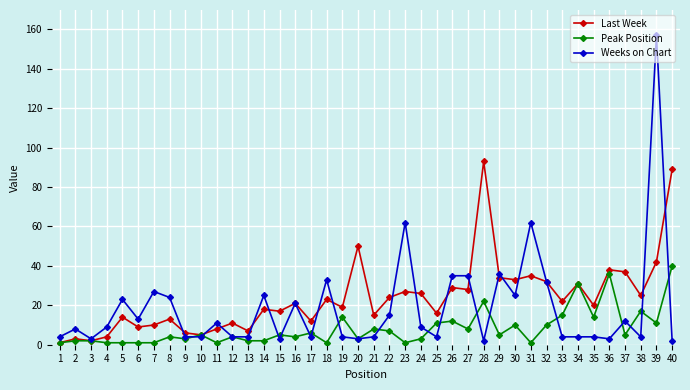

At which category is the sum across all series the highest?

39